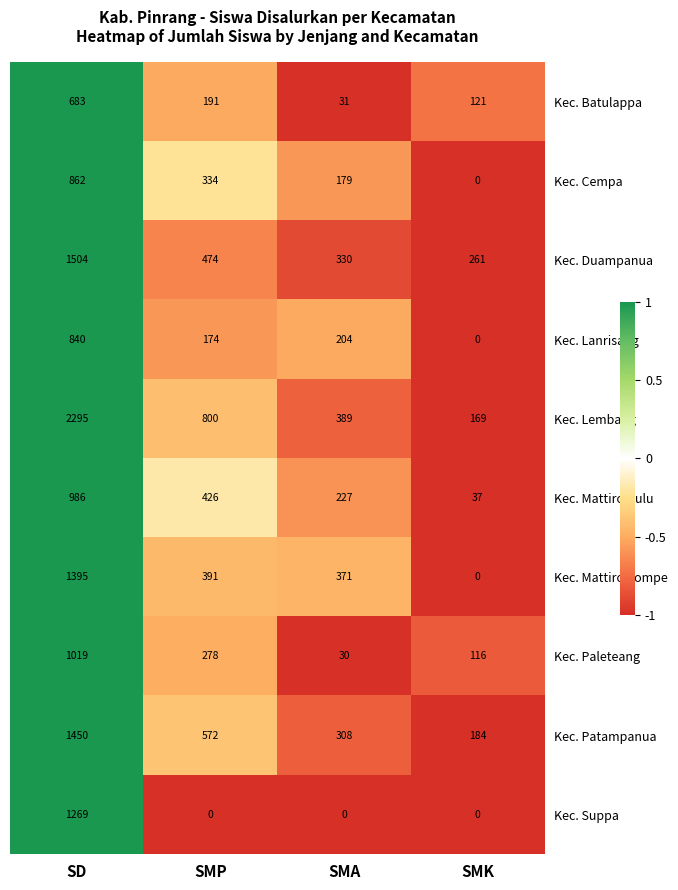

At which category is the sum across all series the highest?

SD